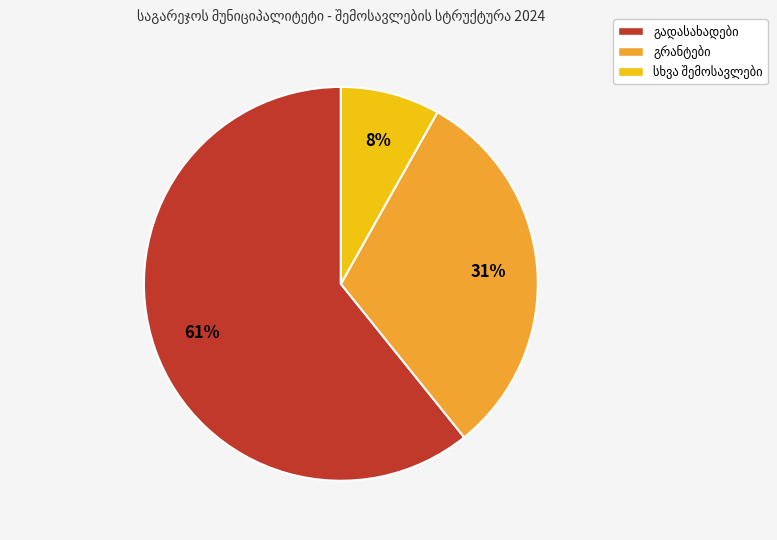

Is there any slice that represents more than half of the pie?

Yes